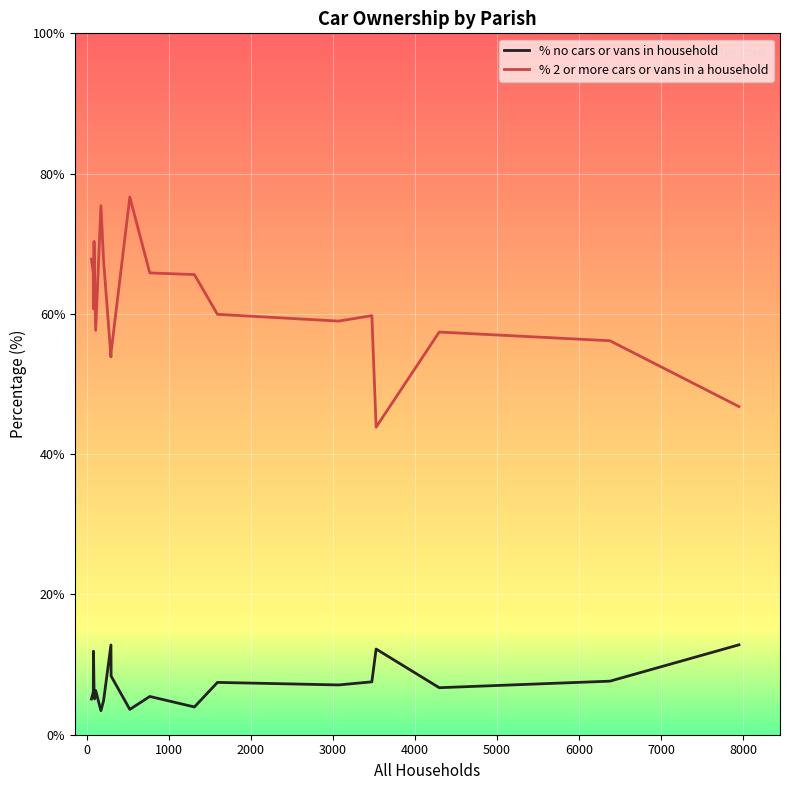

List the series in order of their peak value, highest first.

% 2 or more cars or vans in a household, % no cars or vans in household